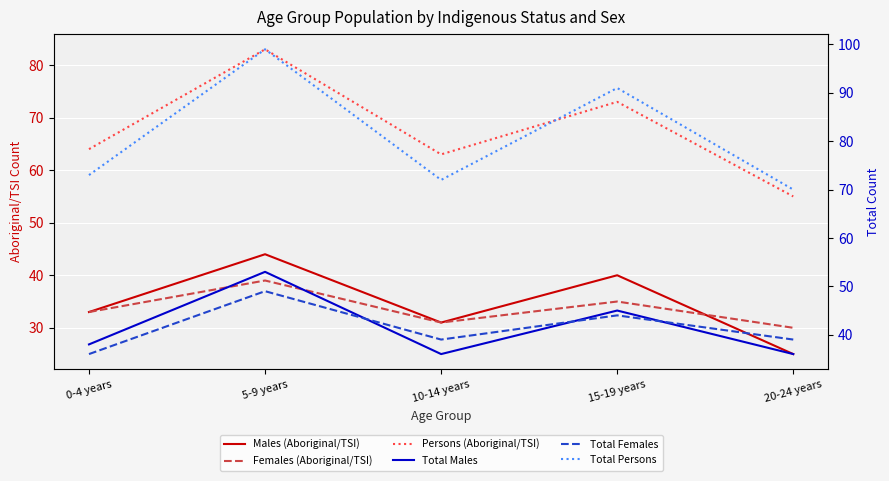

How many lines are shown in the chart?

6